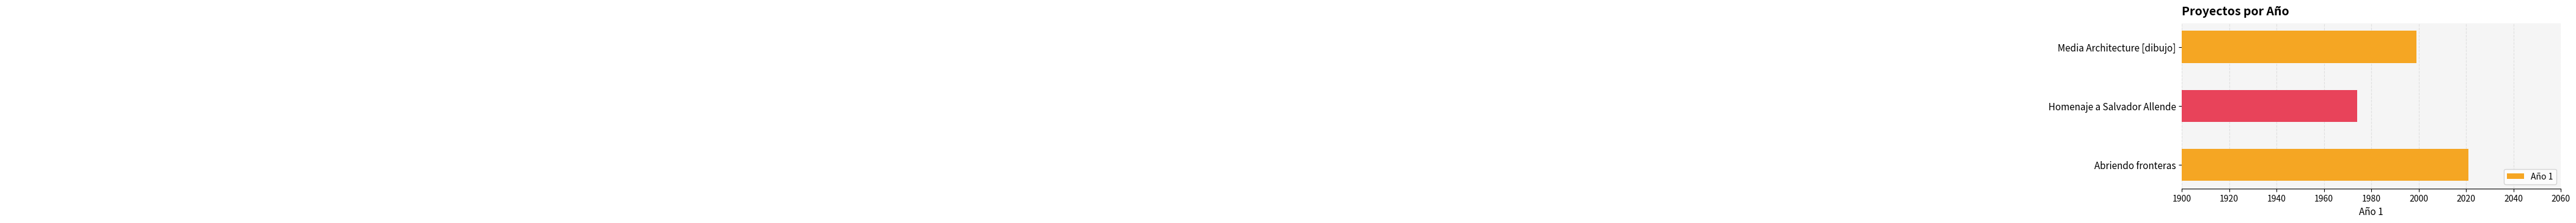

Where is the data nearest to the value 1997?

Media Architecture [dibujo]